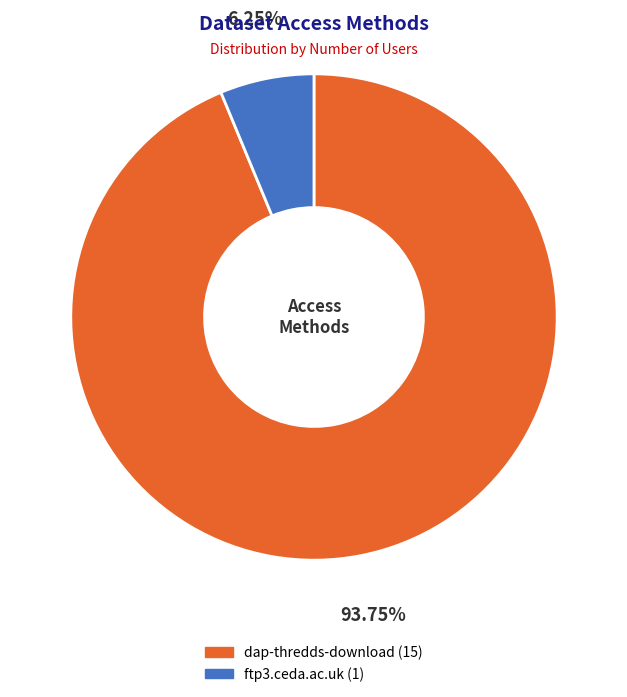

Is the sum of ftp3.ceda.ac.uk and dap-thredds-download greater than half?

Yes